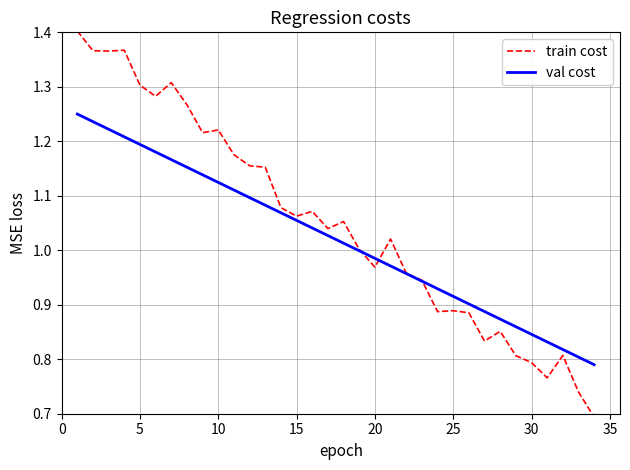

List the series in order of their overall mean, highest first.

train cost, val cost